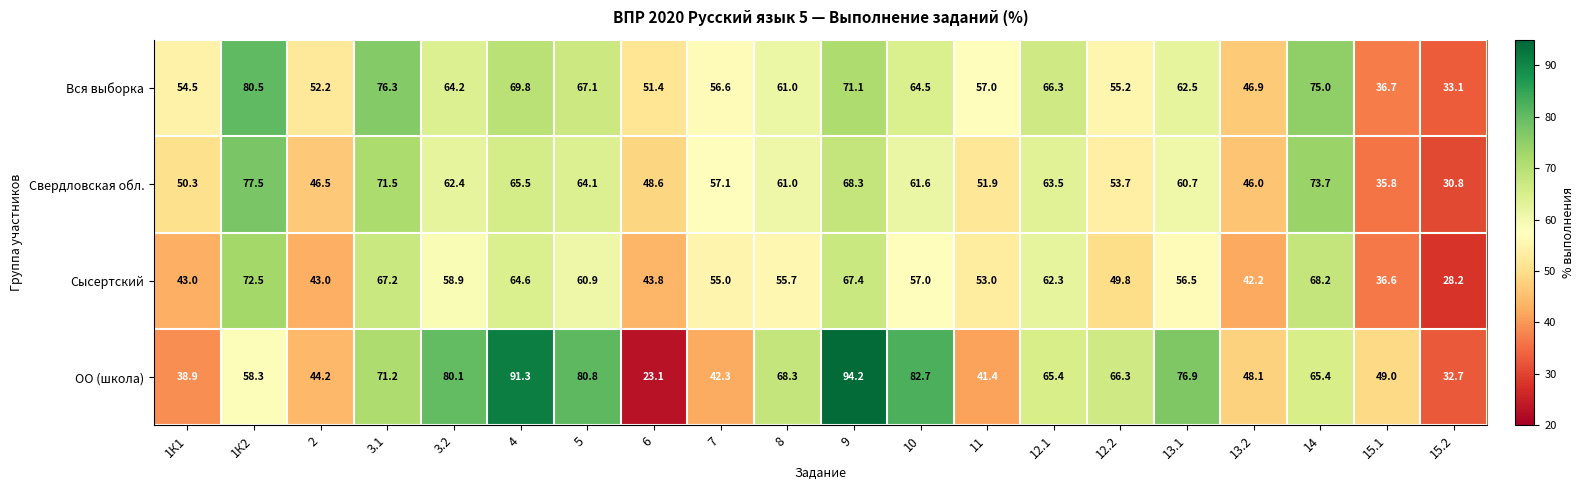

What is the maximum value shown in the chart?

94.2